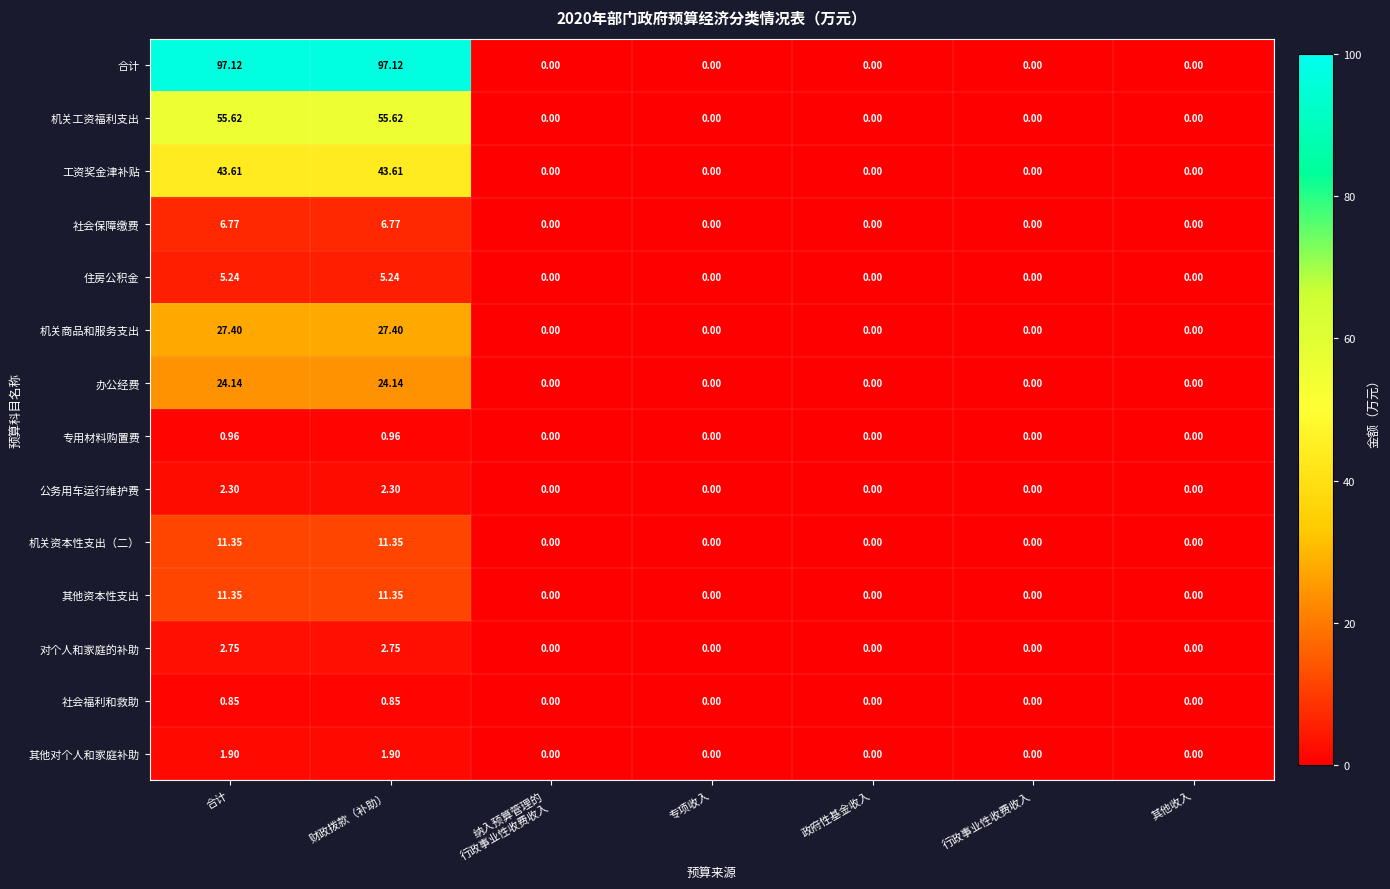

Between 合计 and 行政事业性收费收入, which series saw the biggest shift?

合计